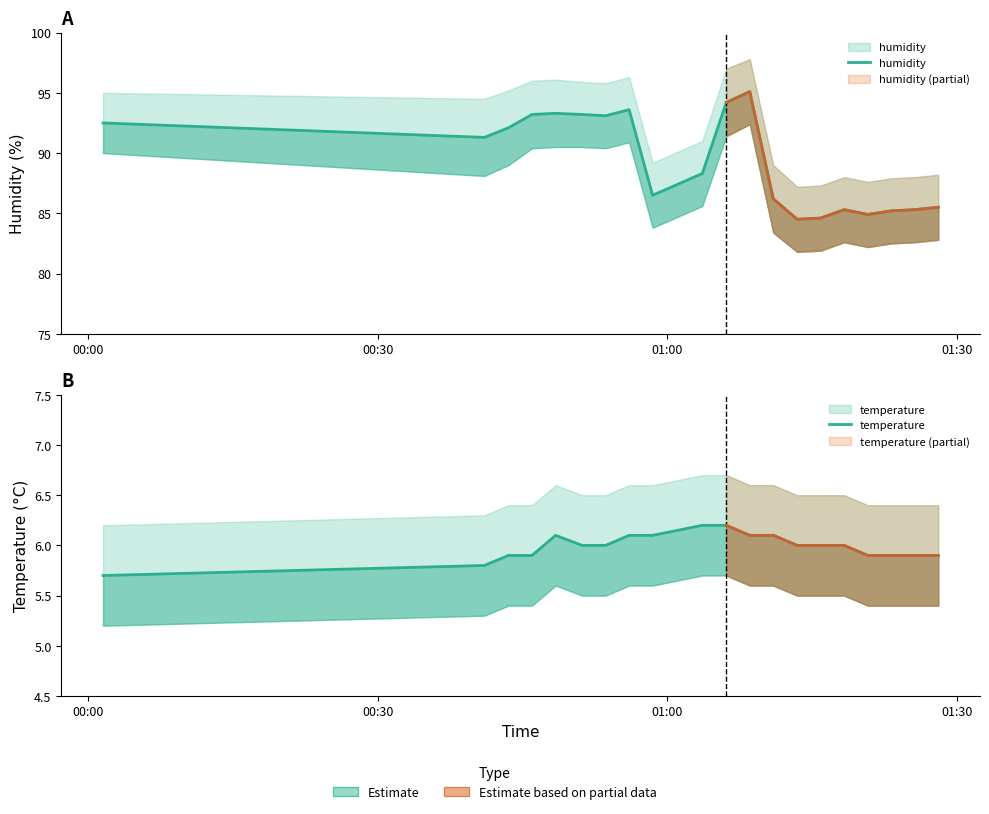

Rank the series by their average value, from lowest to highest.

temperature, humidity